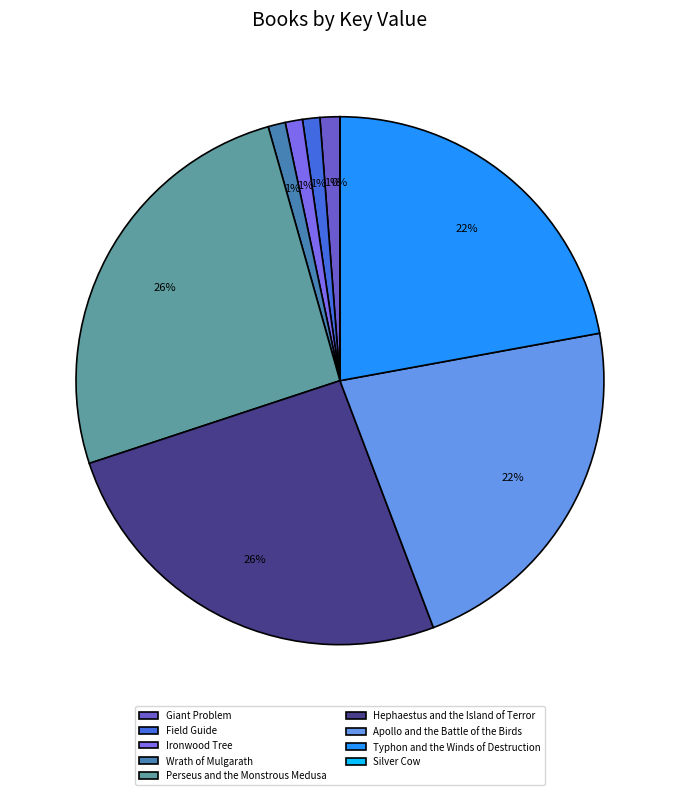

How much of the chart is everything except Giant Problem?

98.8%